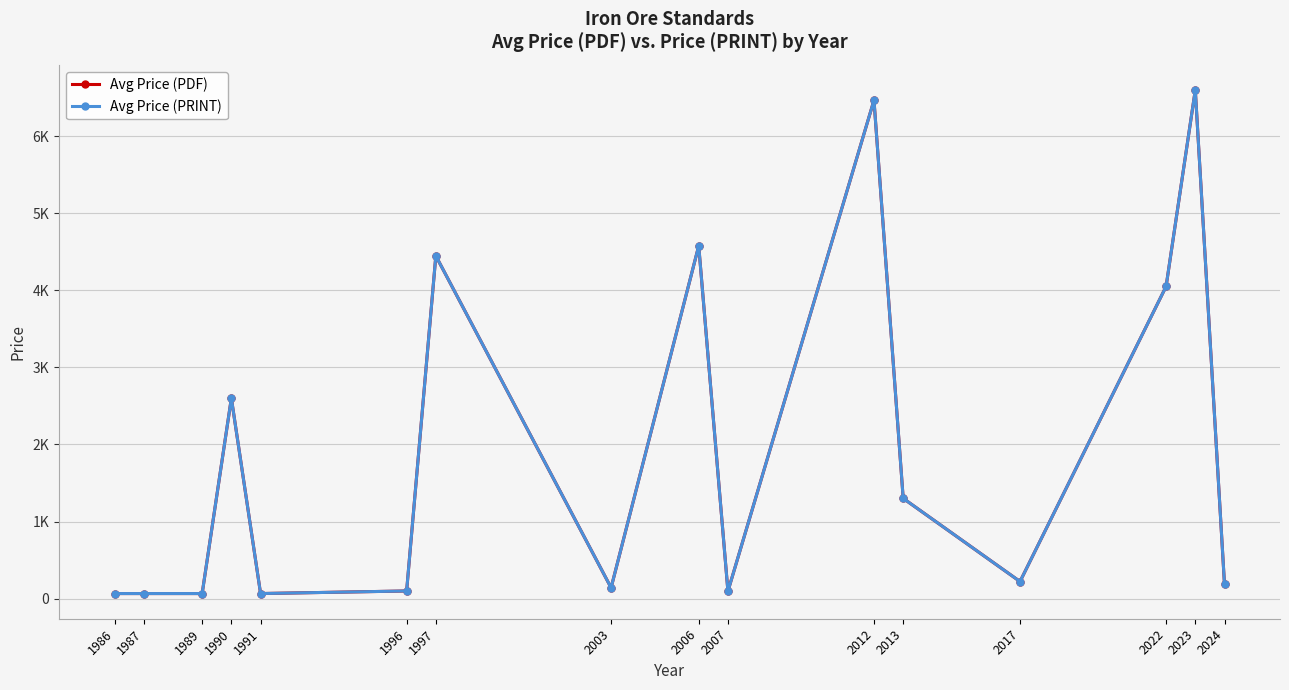

The Avg Price (PDF) series shows 6466.7 at 2012. True or false?

True